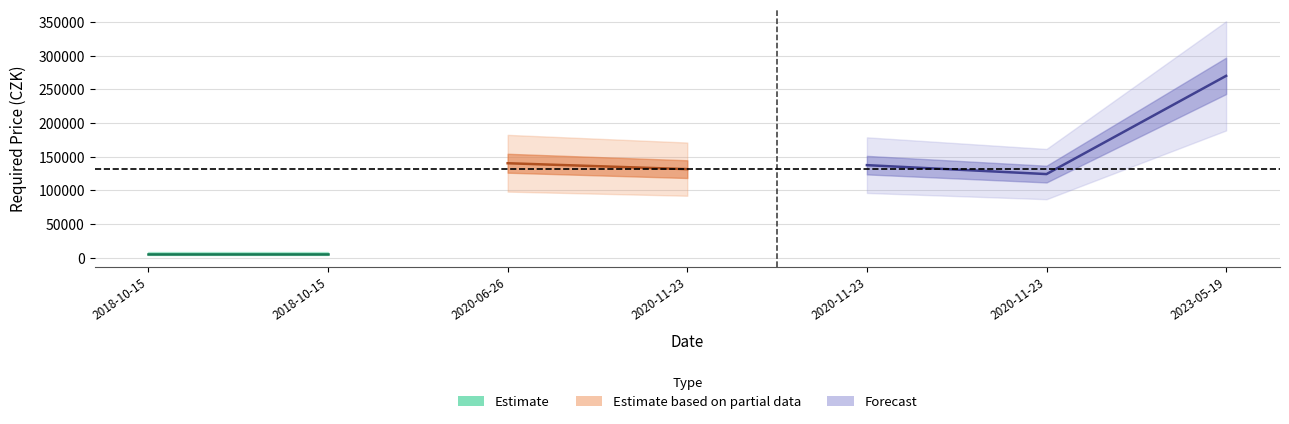

Where is the first local minimum?

2020-11-23